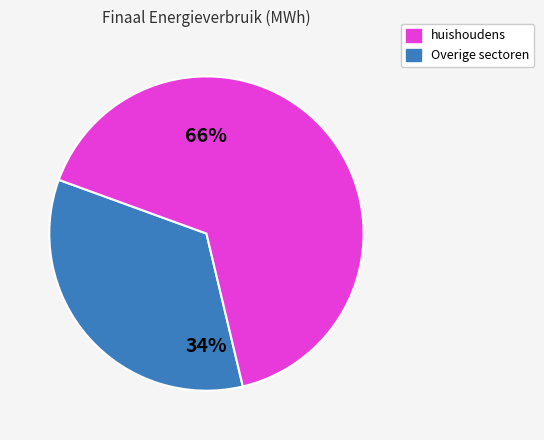

Is there any slice that represents more than half of the pie?

Yes